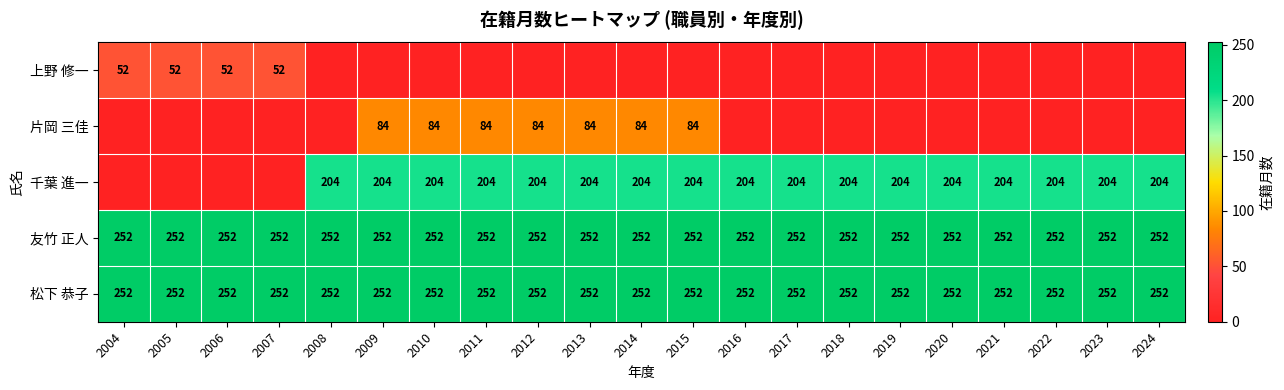

The value of 千葉 進一 at 2011 is 88. True or false?

False